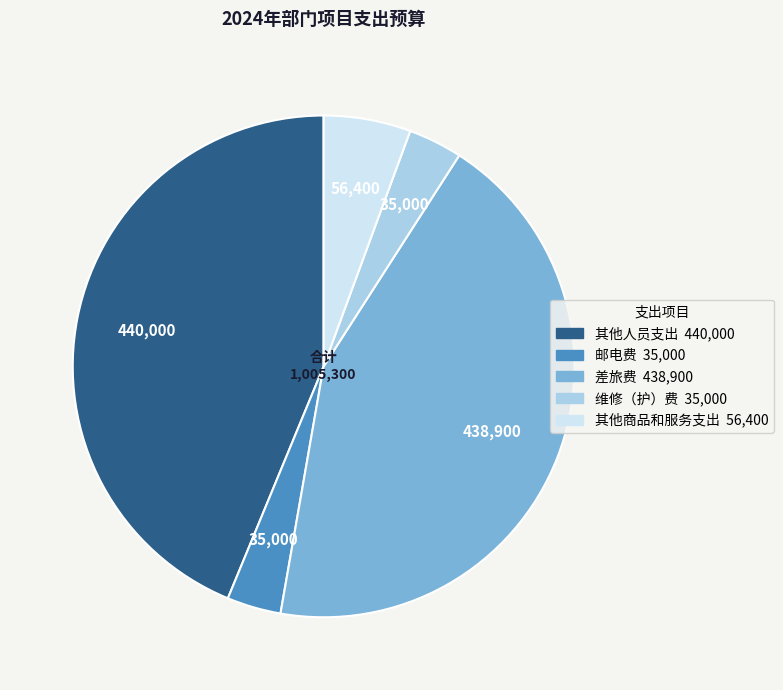

Approximately how many times larger is the value at 差旅费 compared to 维修（护）费?

12.5